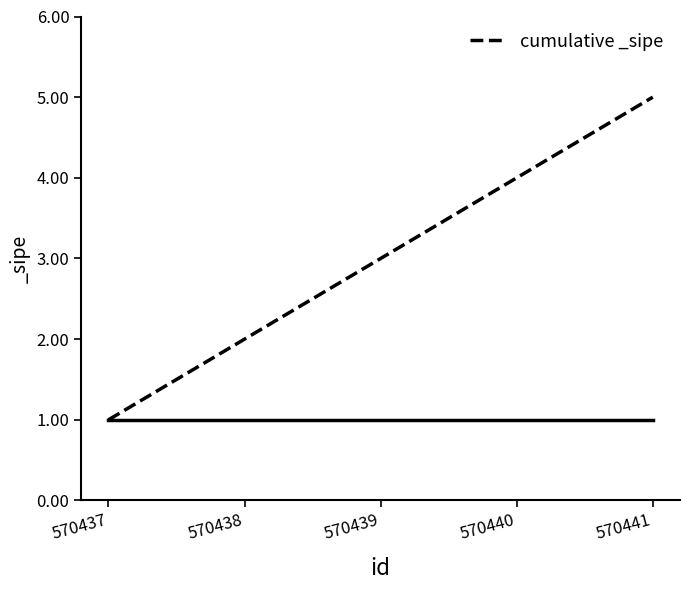

What is the difference between the maximum and minimum values?

4